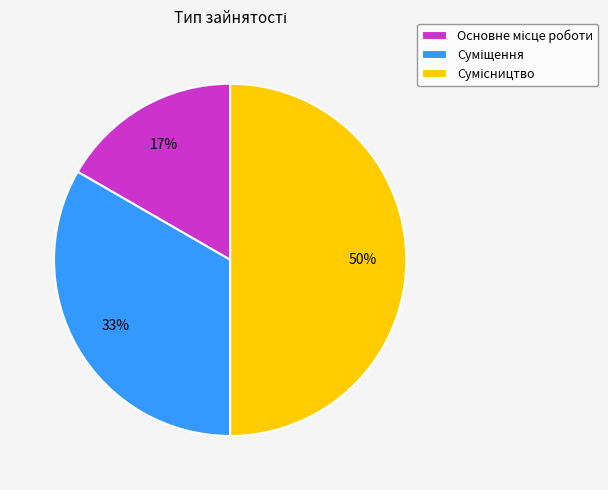

Count the number of slices in the pie.

3